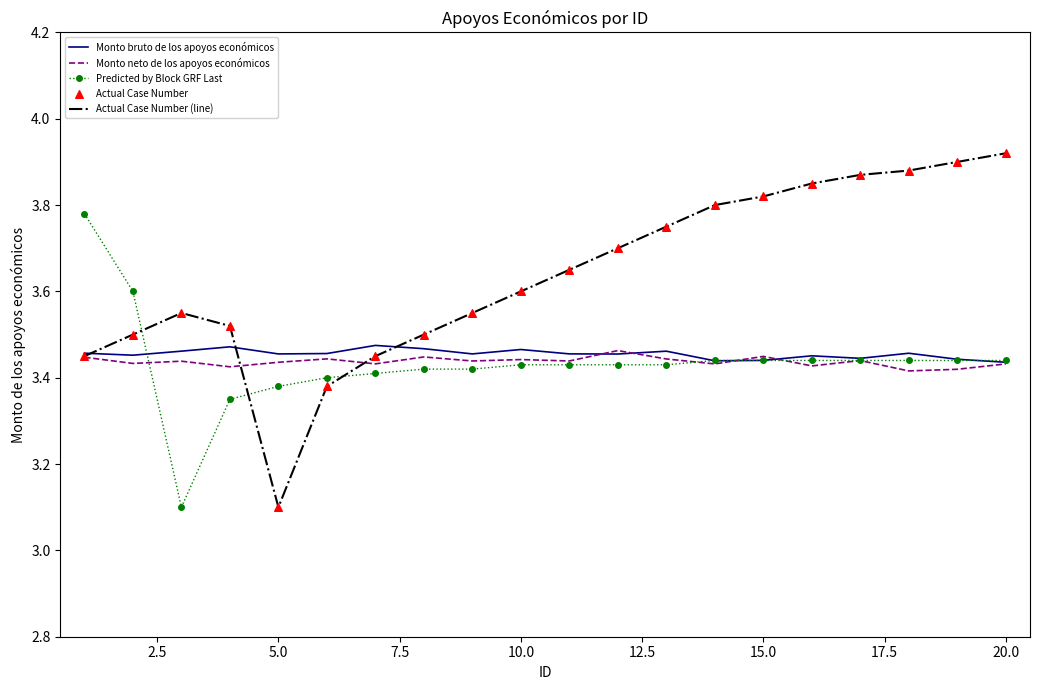

Which series has the largest range (max minus min)?

Actual Case Number (line)